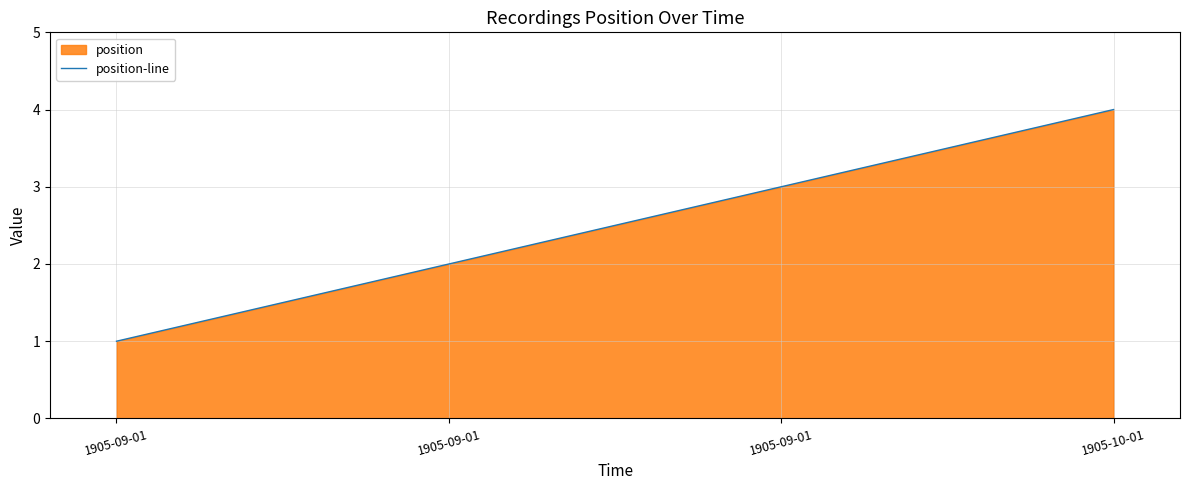

Rank the categories by value from lowest to highest.

1905-09-01, 1905-09-01, 1905-09-01, 1905-10-01